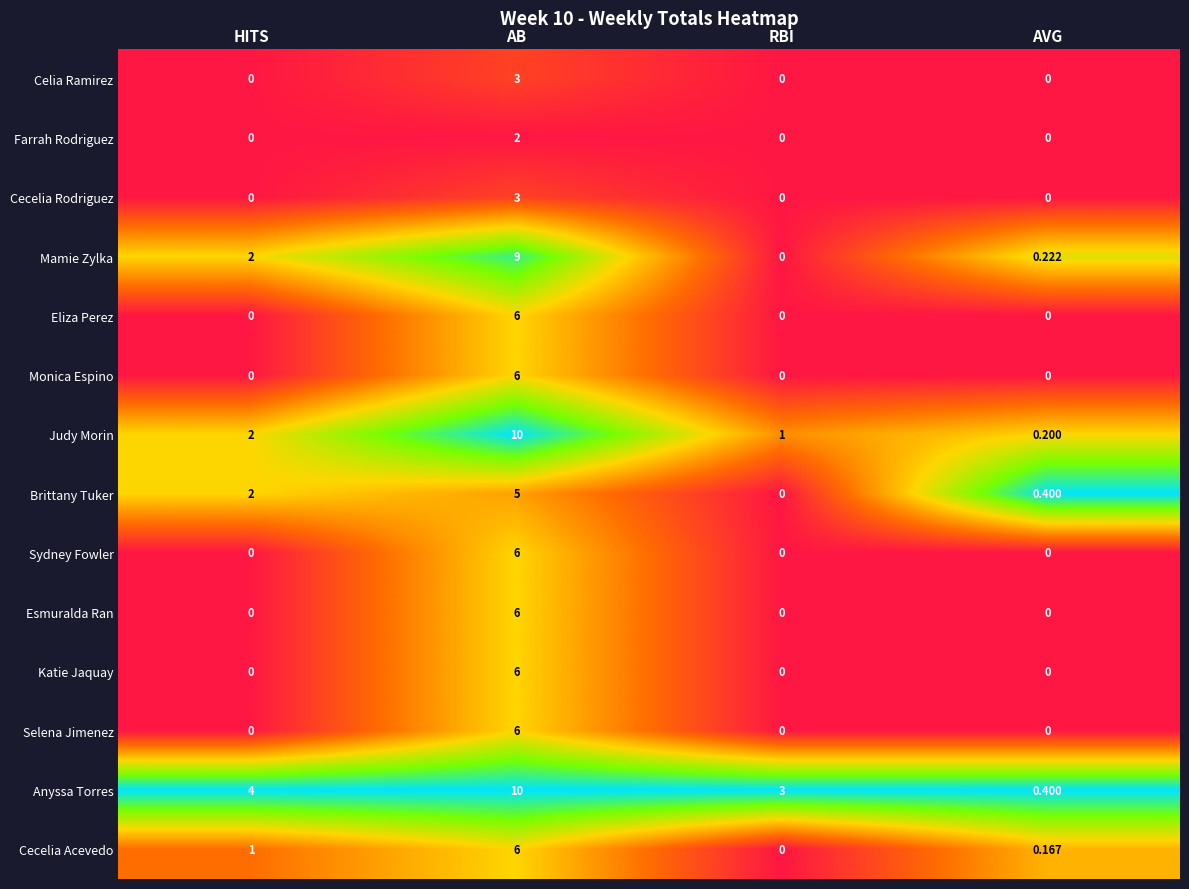

At which label is Brittany Tuker closest to 2?

HITS